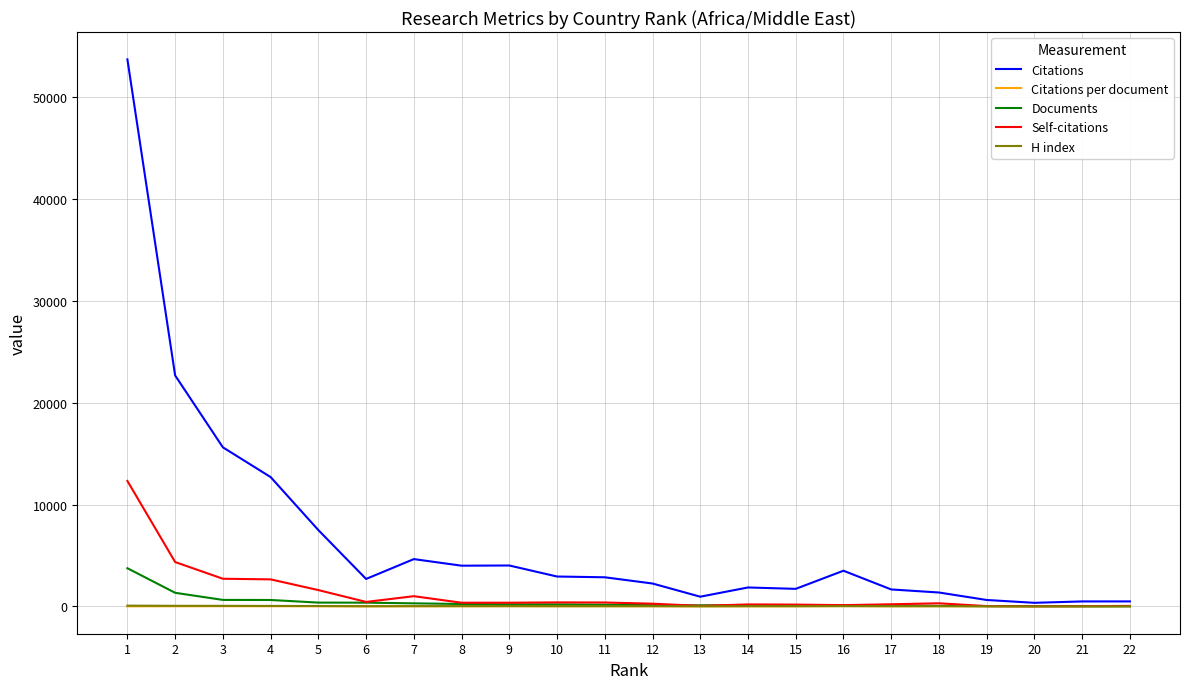

Between 1 and 5, which series saw the biggest shift?

Citations